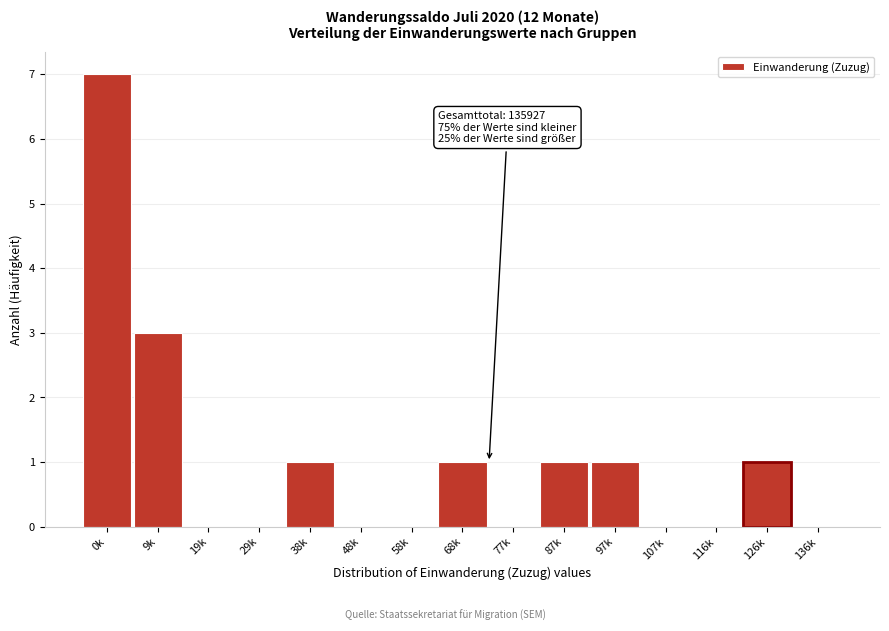

Reading left to right, what are all the values shown in this chart?

0k=7	9k=3	19k=0	29k=0	38k=1	48k=0	58k=0	68k=1	77k=0	87k=1	97k=1	107k=0	116k=0	126k=1	136k=0